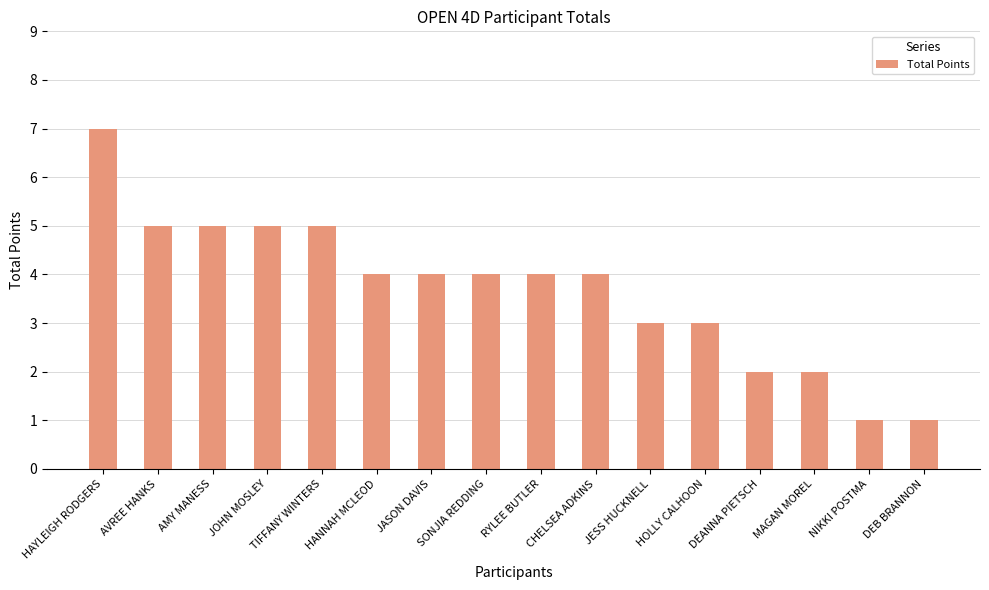

Are the bars horizontal?

No